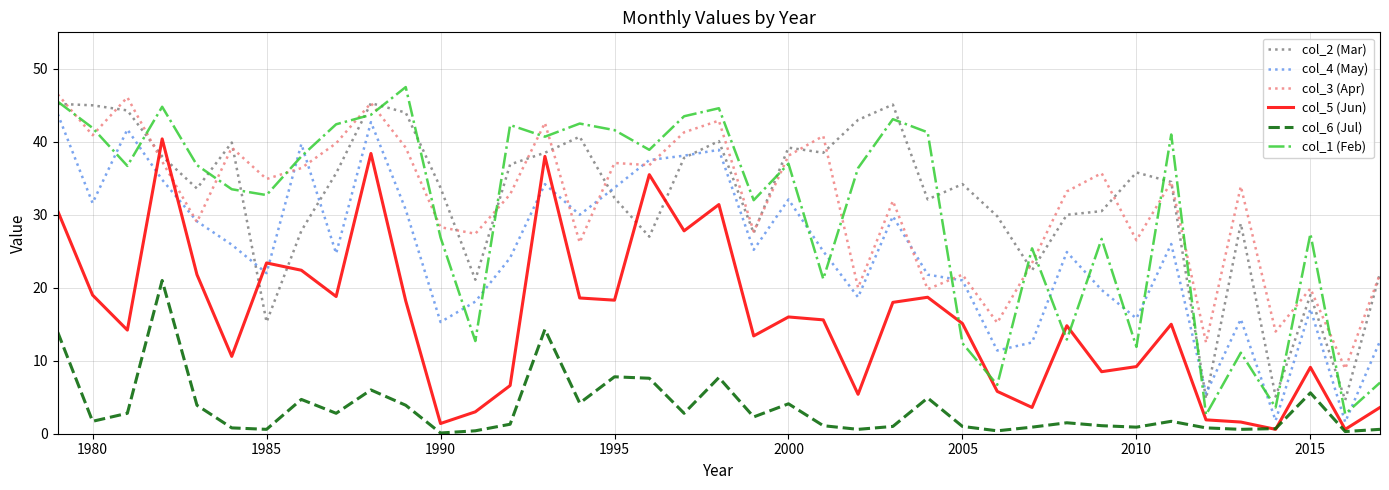

What is the greatest value displayed?

47.5